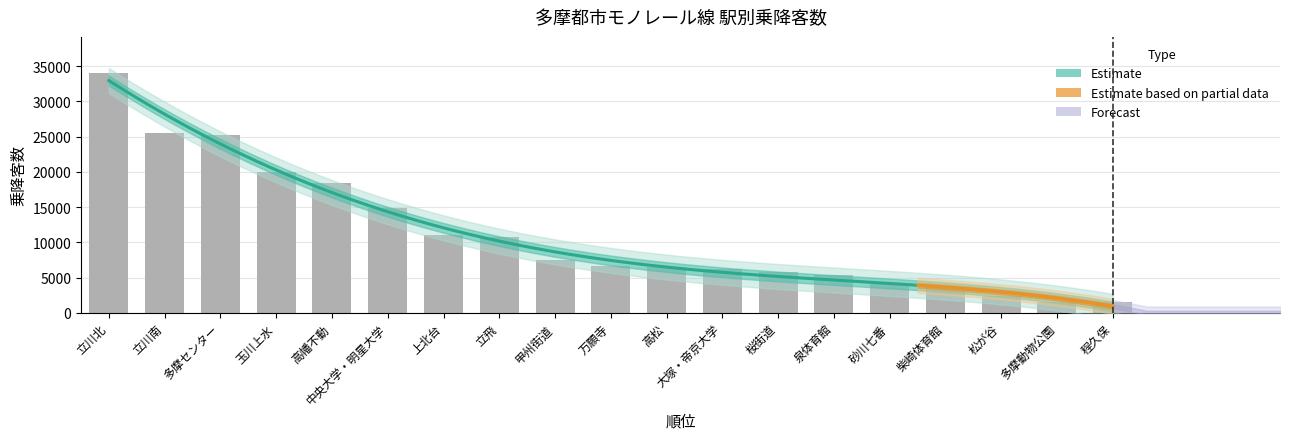

The value at 多摩センター is 25271. True or false?

True